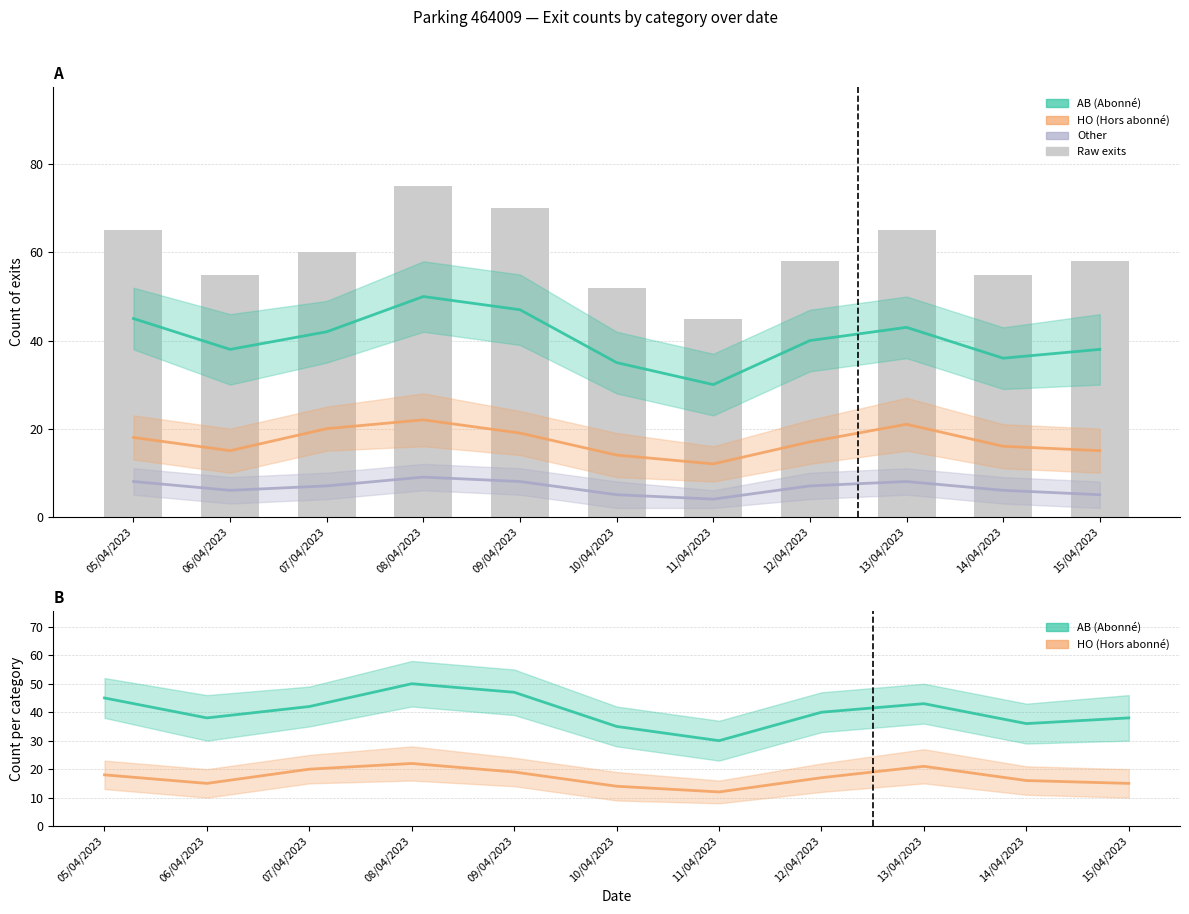

What position from the right is 13/04/2023?

3